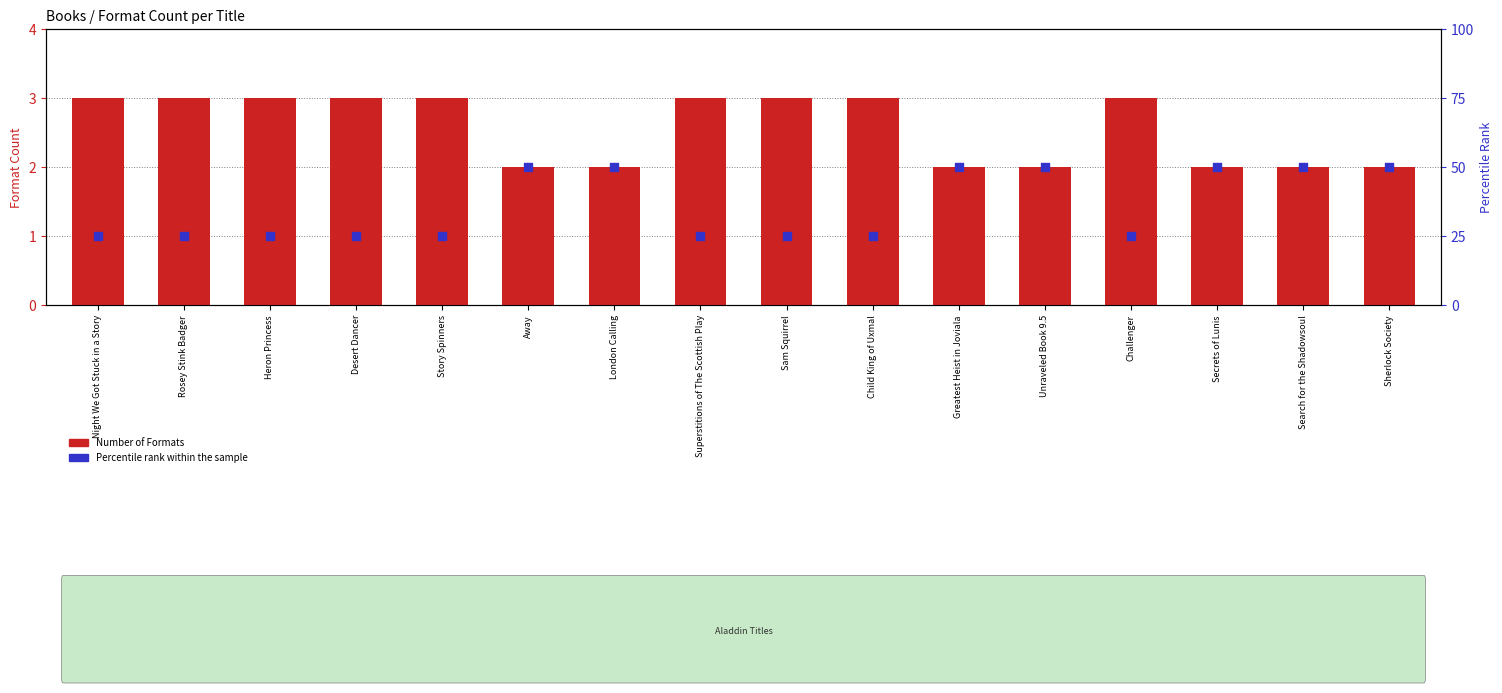

At how many categories does at least one series exceed 28?

7